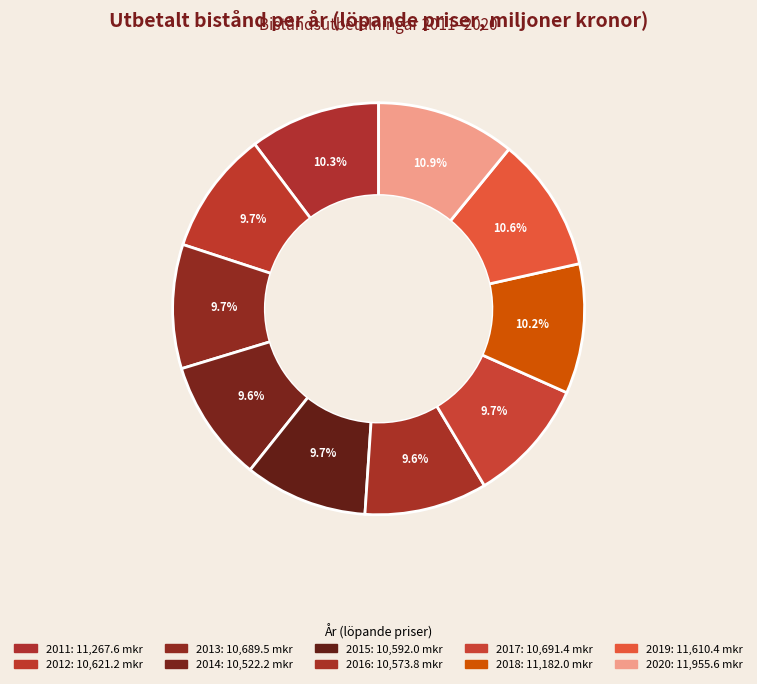

What percentage do 2020 and 2011 together represent?

21.2%